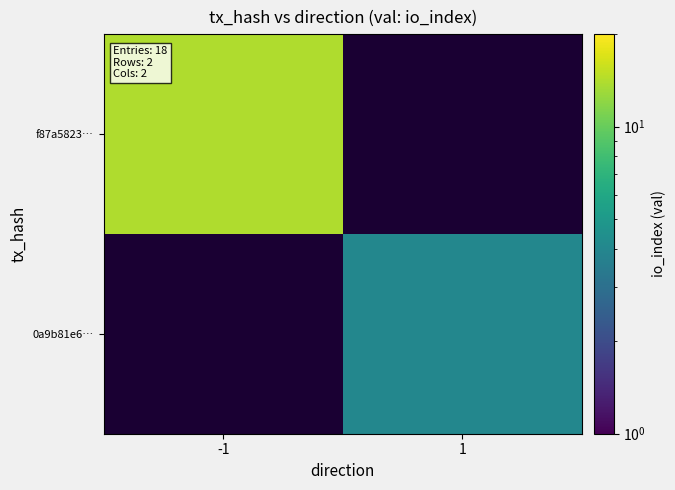

Which category has the lowest value in the 0a9b81e6… series?

-1